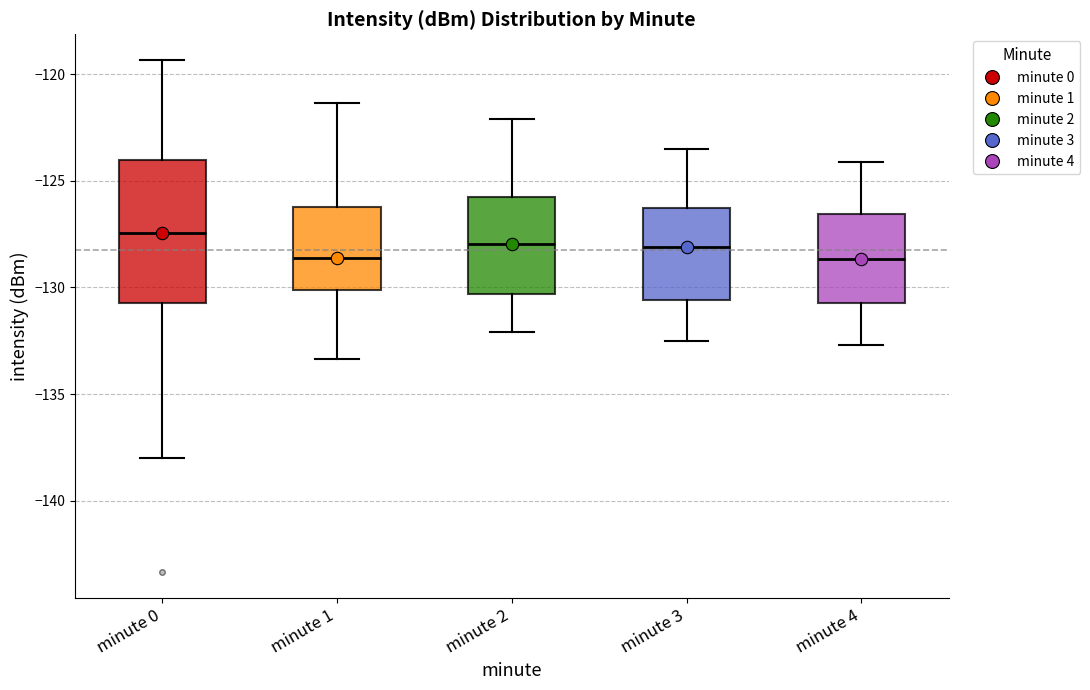

Where is the upper edge of the box for minute 4 on the y-axis? The values are not printed on the chart, so give them approximately, as read against the axis.

-126.5